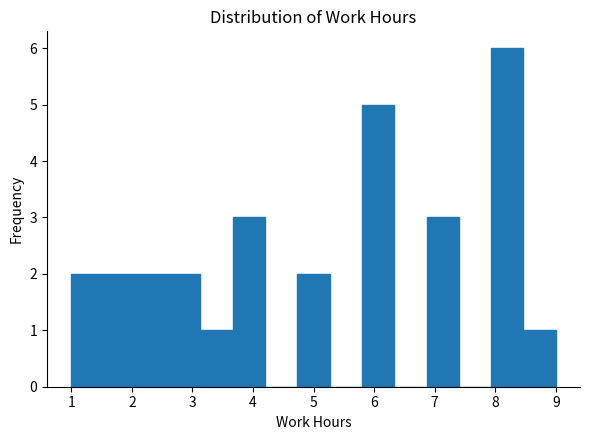

Over which range of the x-axis is the bar tallest?

7.9 to 8.5